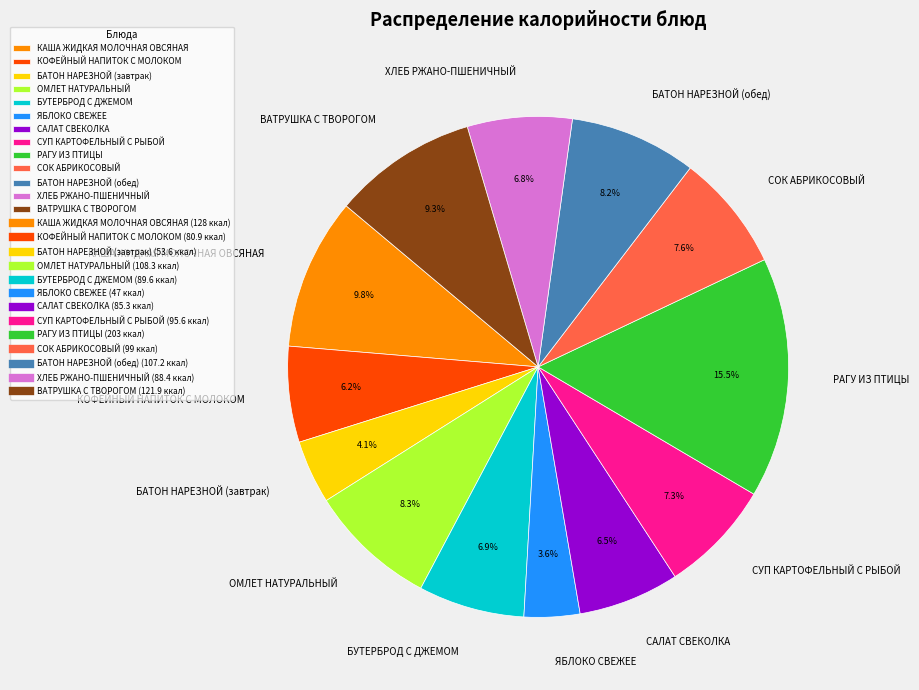

Is there a majority slice in this chart?

No